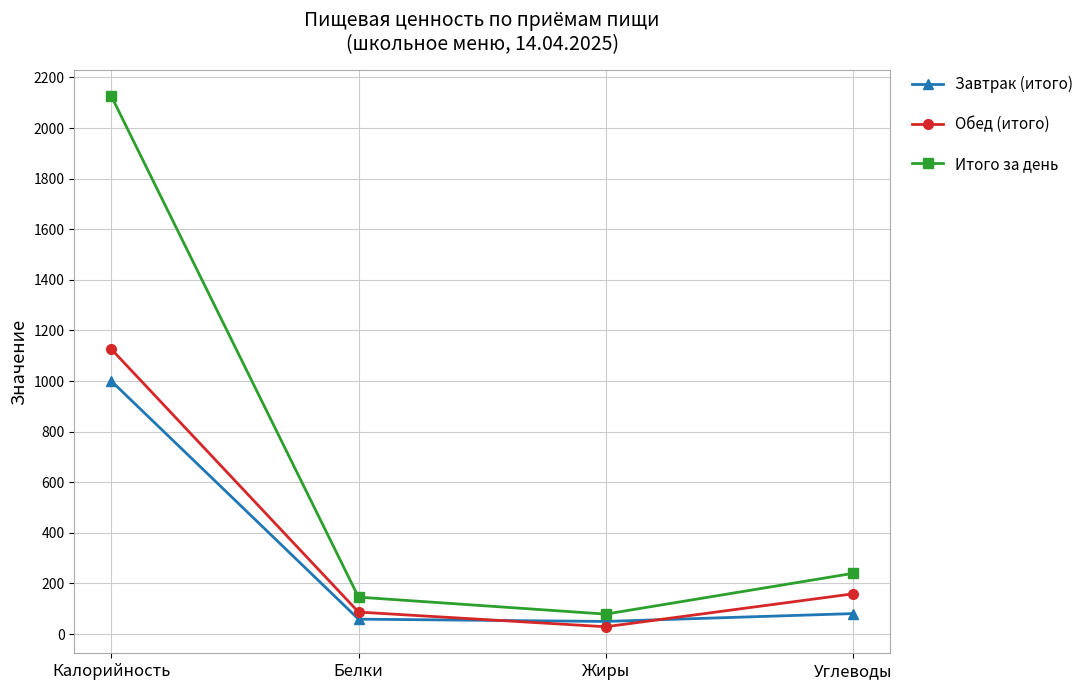

True or false: Завтрак (итого) and Итого за день cross at least once.

False